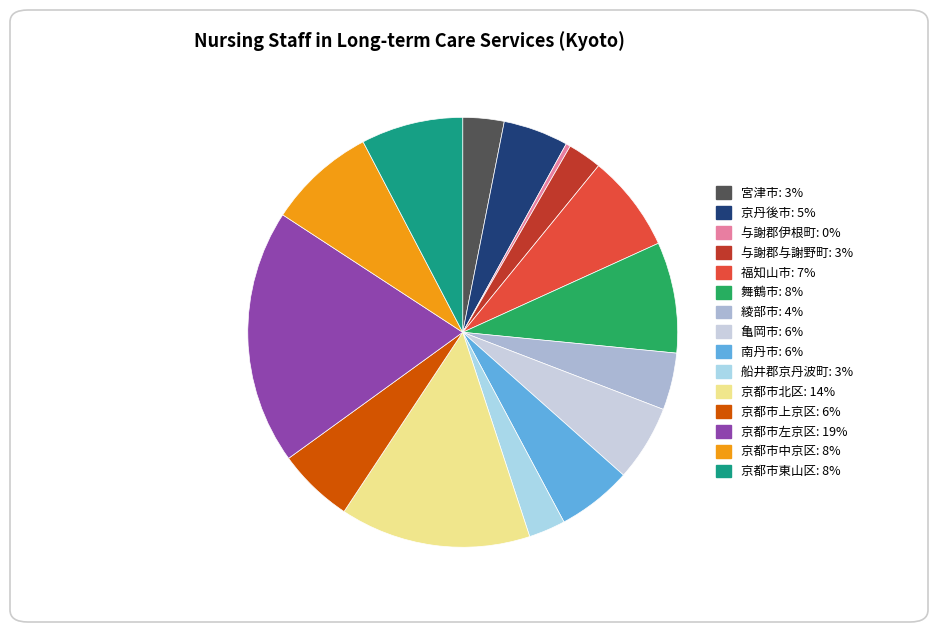

Count the number of slices in the pie.

15